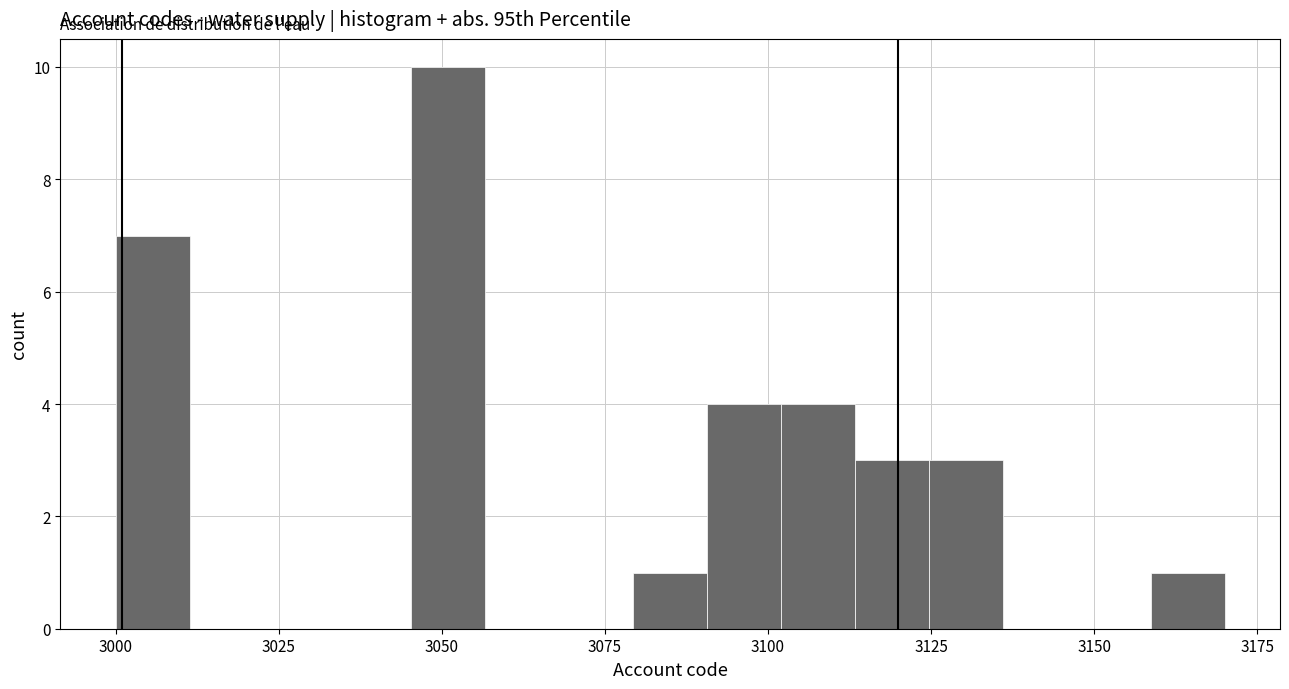

Around what value on the x-axis is the tallest bar? Give the approximate position of its centre, as read against the axis.

3050